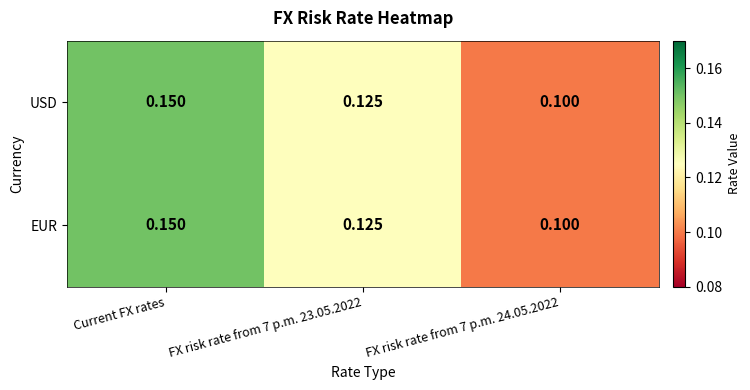

How many distinct data groups are displayed?

2